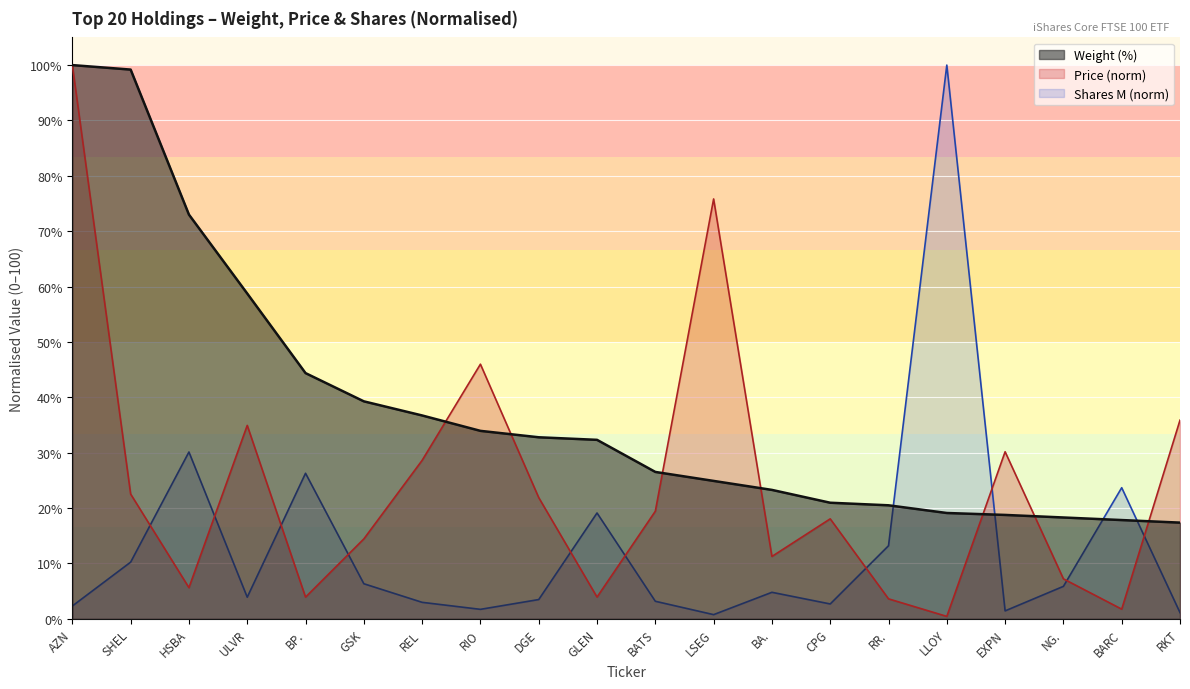

At which category does the chart reach its peak across all series?

AZN